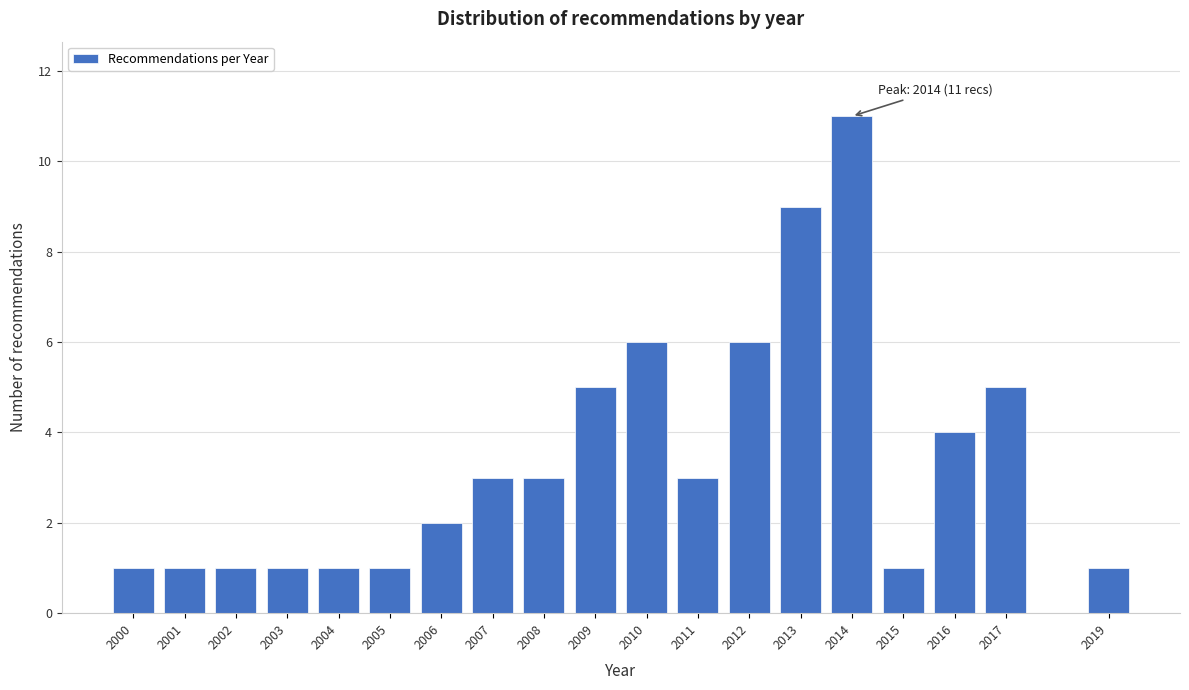

Reading right to left, extract all data points from this chart.

2019=1	2017=5	2016=4	2015=1	2014=11	2013=9	2012=6	2011=3	2010=6	2009=5	2008=3	2007=3	2006=2	2005=1	2004=1	2003=1	2002=1	2001=1	2000=1